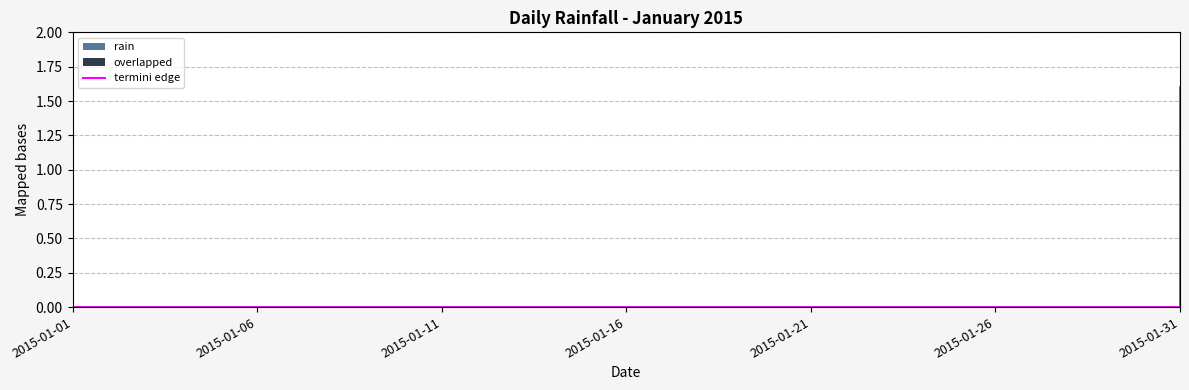

What is the greatest value displayed?

1.6